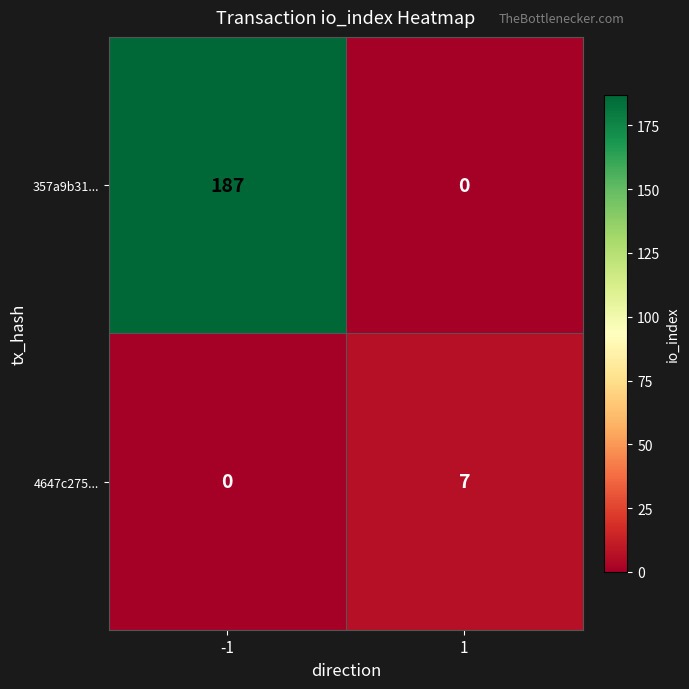

What is the total value across all series at -1?

187